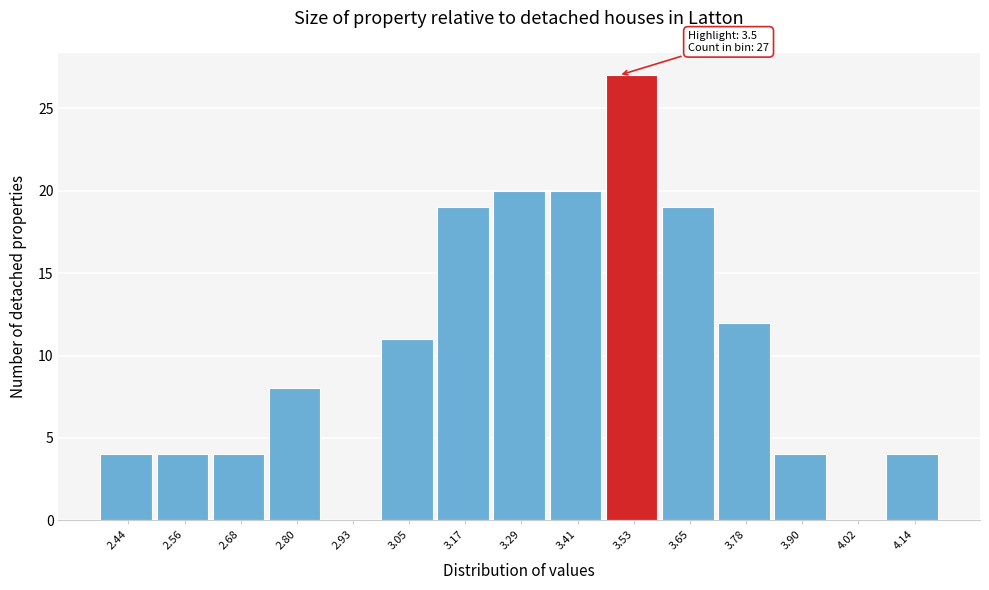

Which range on the x-axis has the tallest bar?

3.48 to 3.60